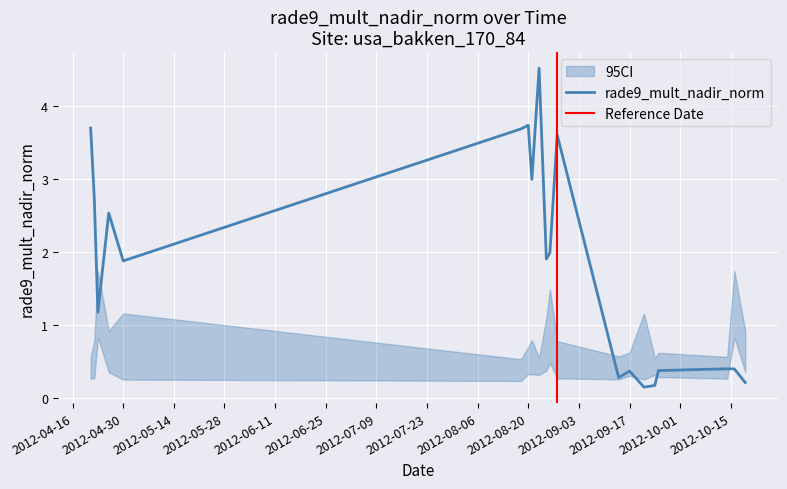

What is the average value of the rade9_mult_nadir_norm series?

1.8